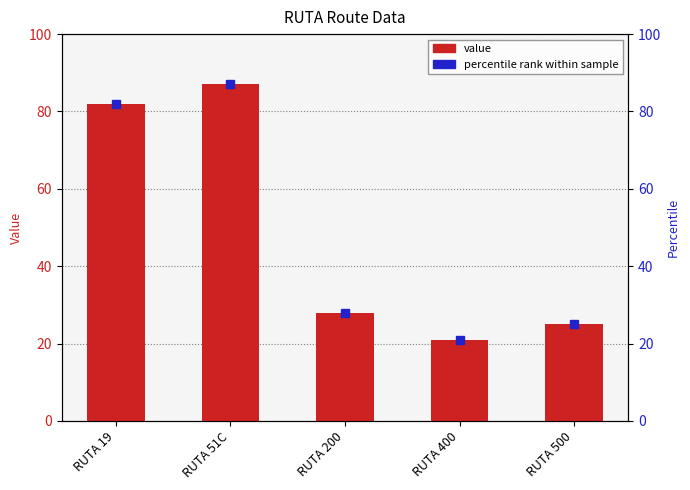

What is the change in value from RUTA 200 to RUTA 400?

-7